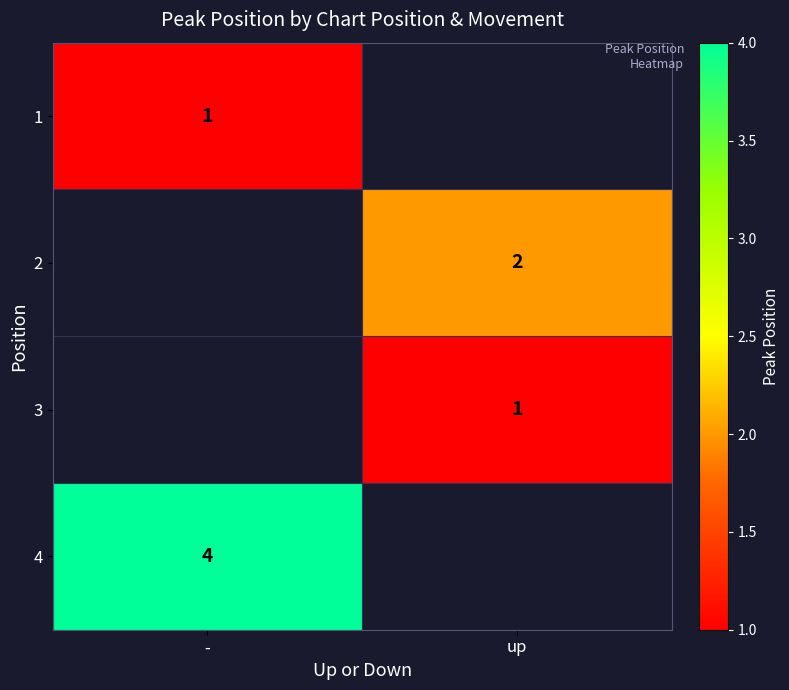

The 2 series shows 2 at up. True or false?

True